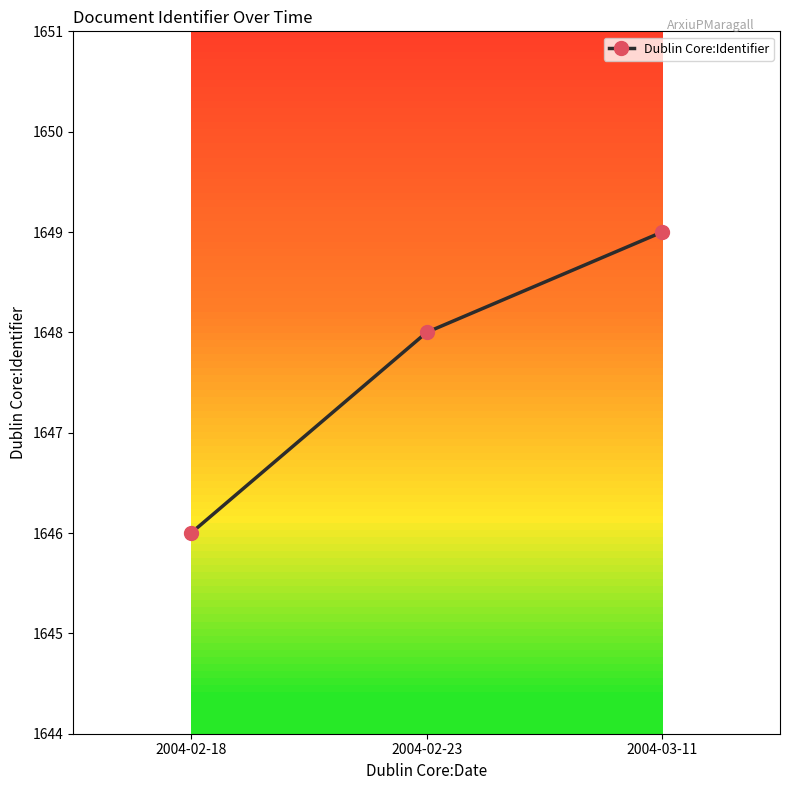

List the labels in order of value, smallest first.

2004-02-18, 2004-02-23, 2004-03-11